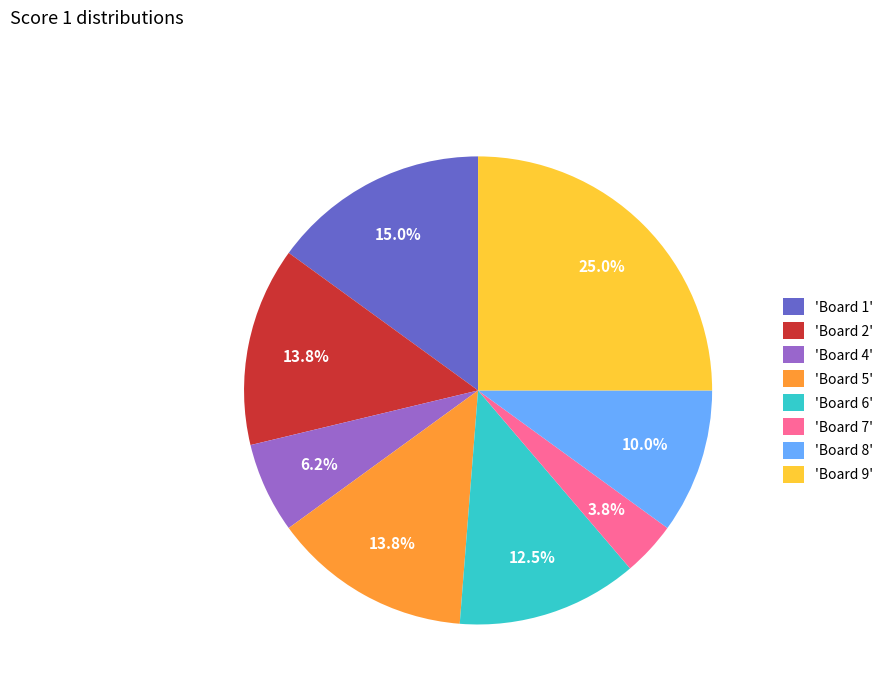

Is there a majority slice in this chart?

No